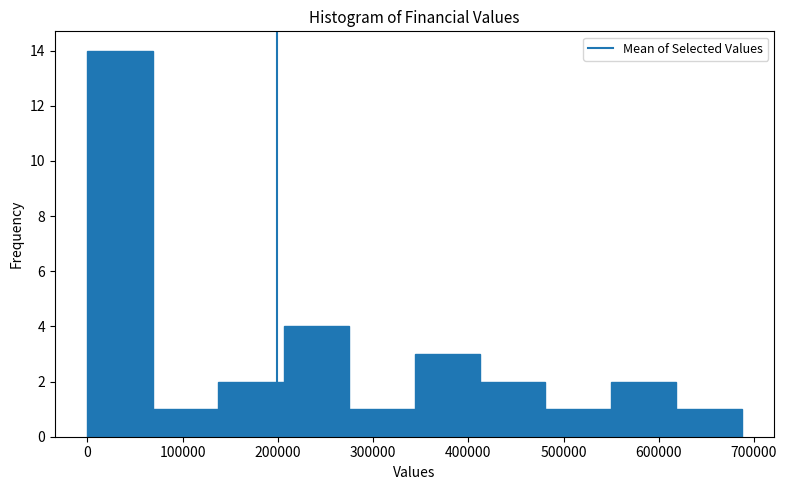

How tall is the bar that spans 140000 to 210000 on the x-axis? Neither the bar edges nor the heights are printed on the chart, so give them approximately, as read against the axes.

2